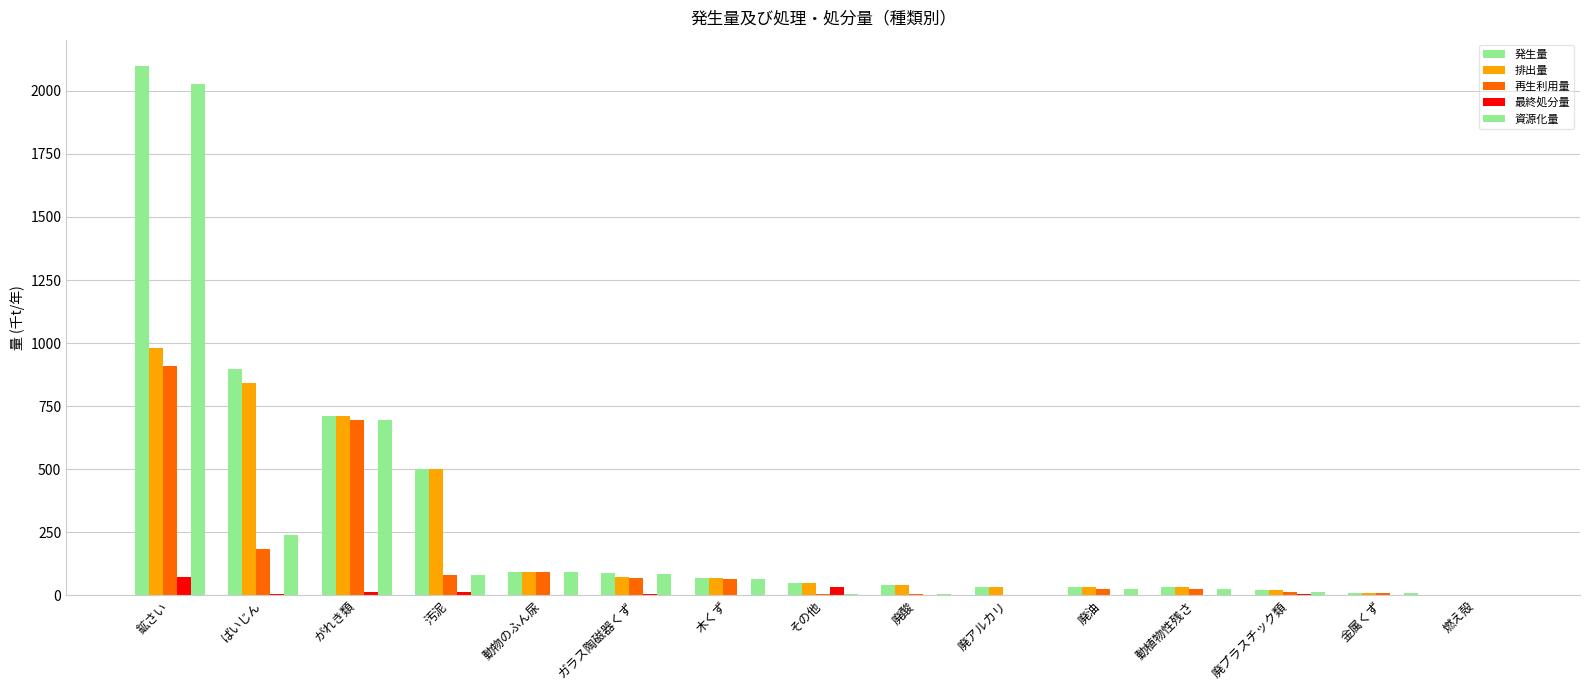

At which category is the sum across all series the highest?

鉱さい